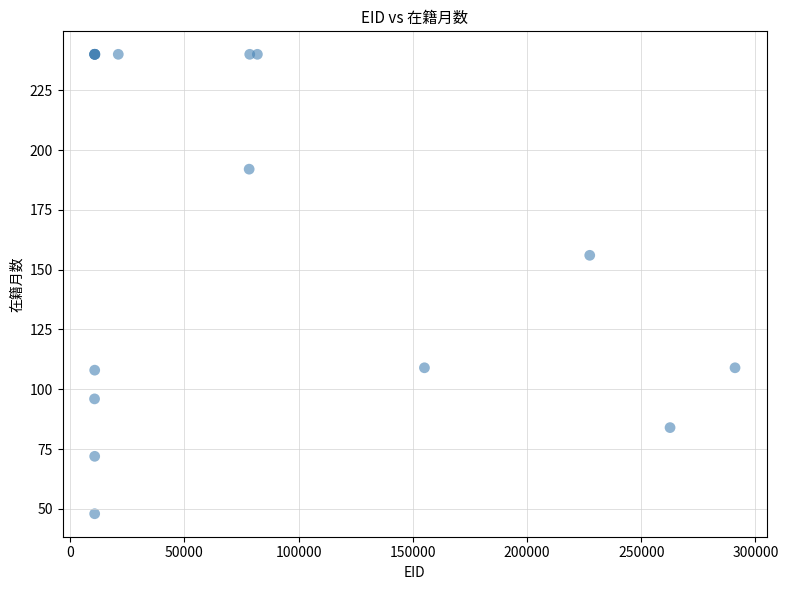

What Y value in the scatter plot is closest to 144?

156